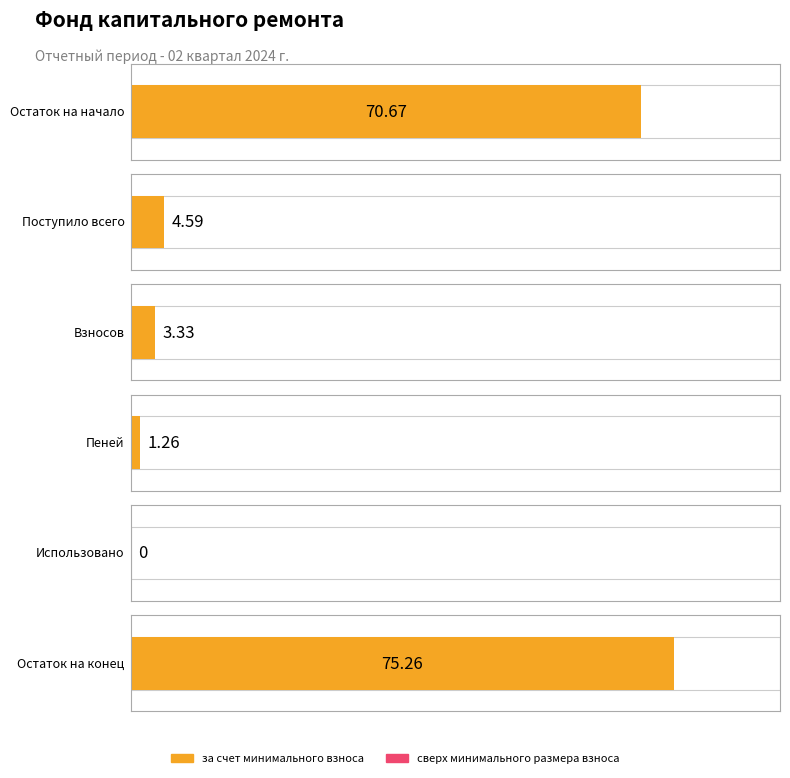

Reading left to right, extract all data points from this chart.

за счет минимального взноса: 70.7	4.6	3.3	1.3	0.0	75.3
сверх минимального размера взноса: 0.0	0.0	0.0	0.0	0.0	0.0